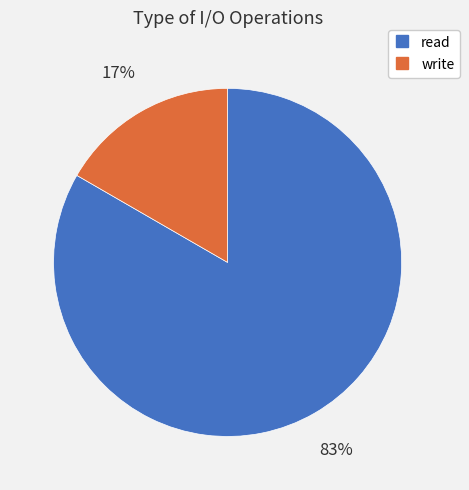

Which has a higher value, write or read?

read